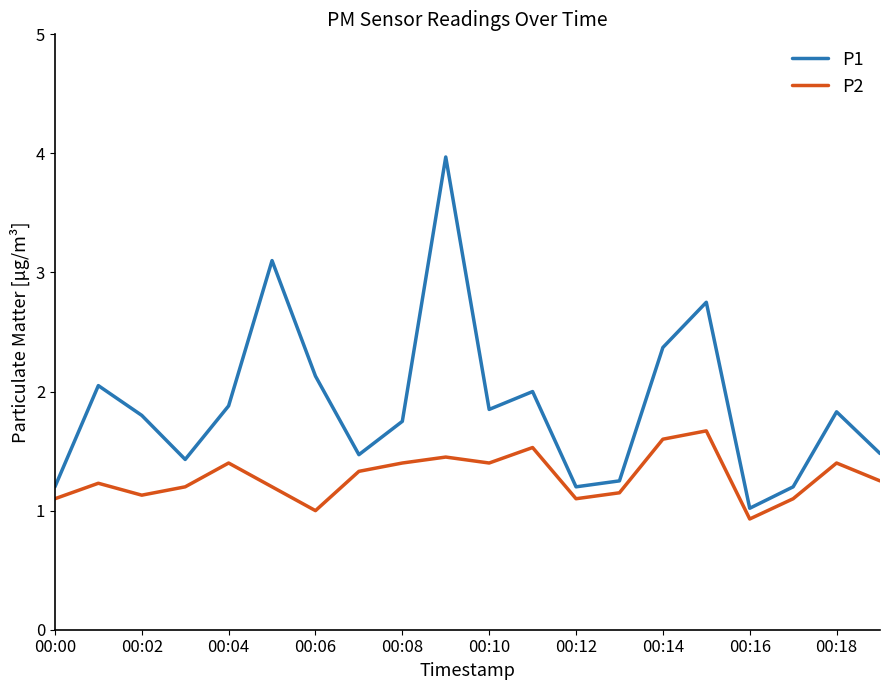

What is the highest value of the P2 series?

1.7